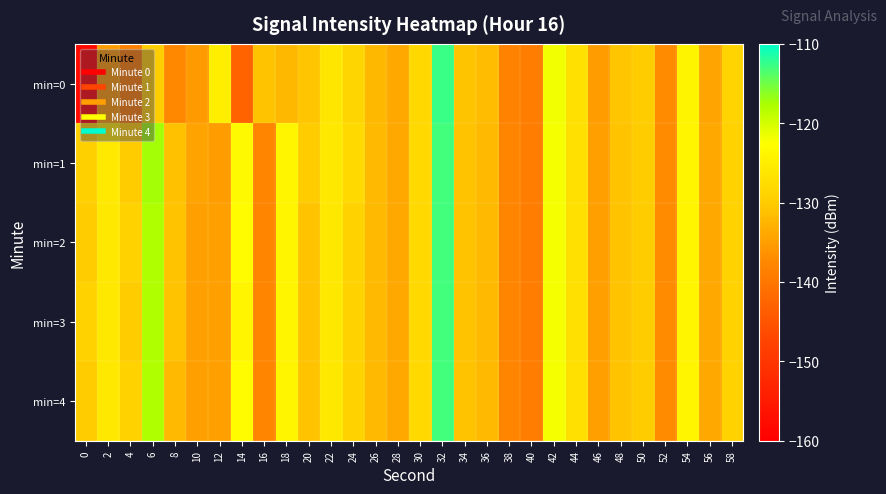

Between 48 and 58, which series saw the biggest shift?

min=1